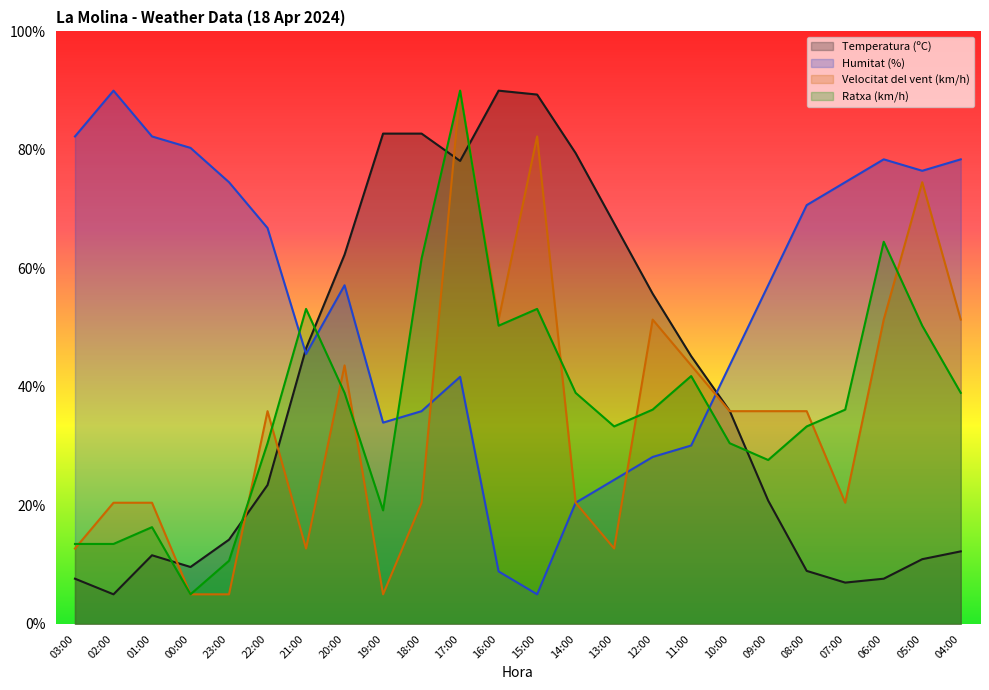

True or false: Humitat (%) has more than 1 interior local peaks.

True